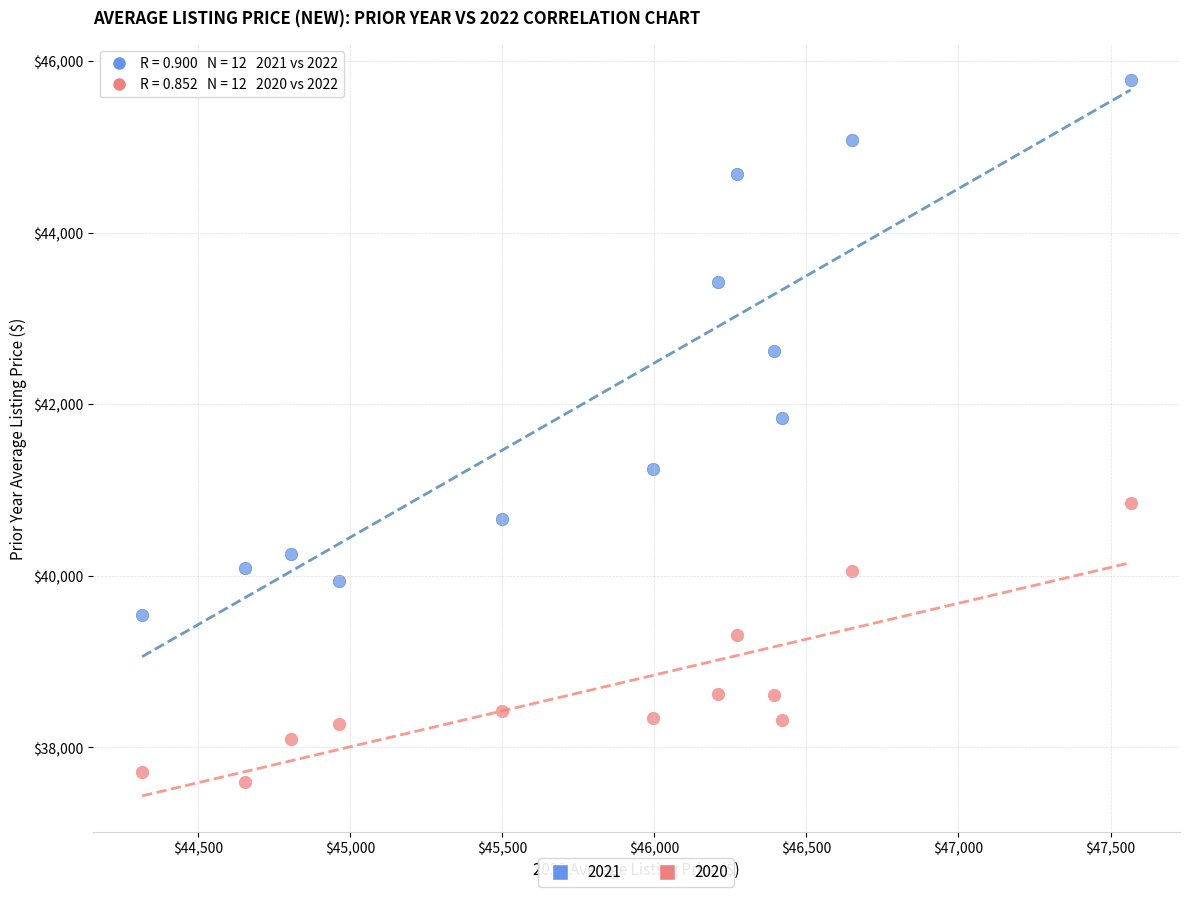

Across all data points, what is the range of X values (max minus min)?

3251